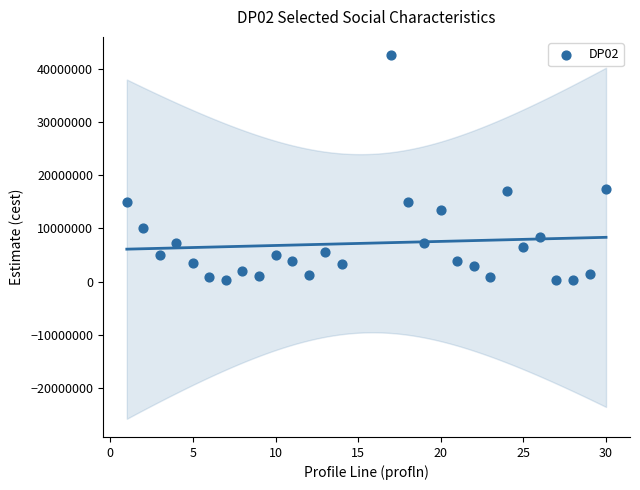

What is the range of X values (max minus min)?

29